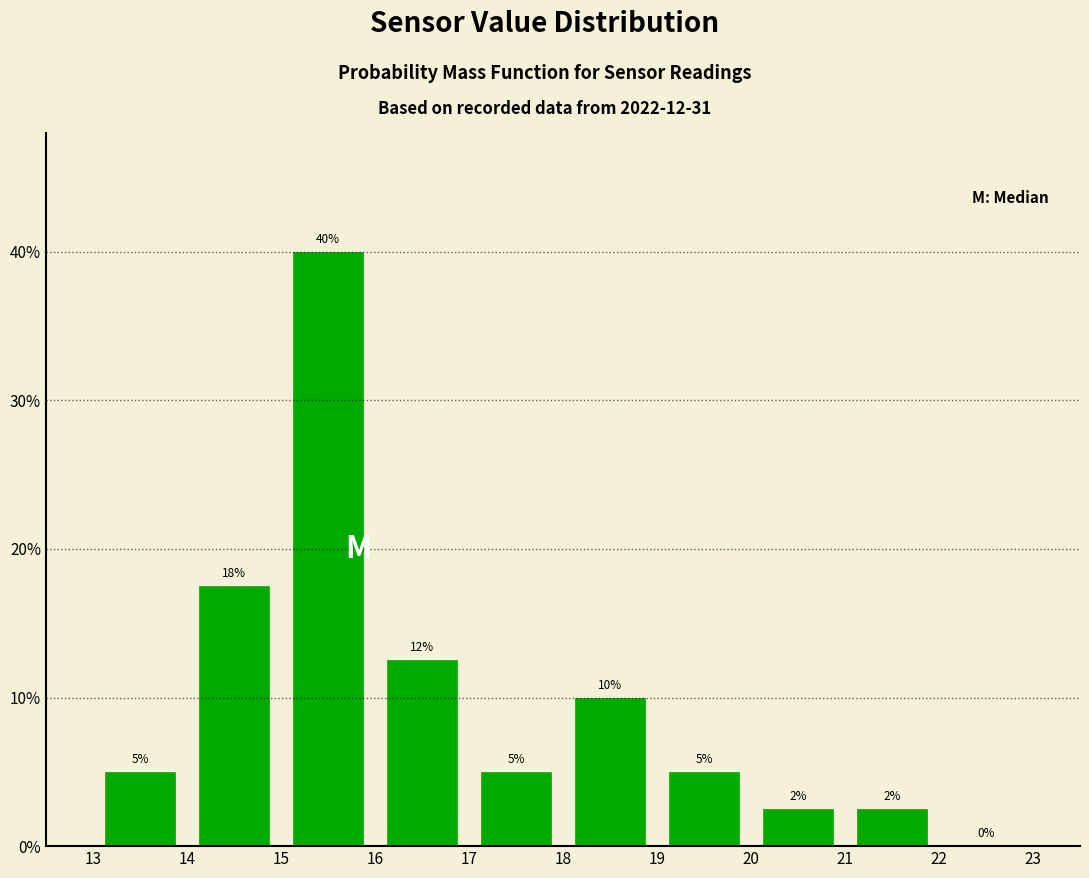

Which range on the x-axis has the tallest bar?

15 to 16